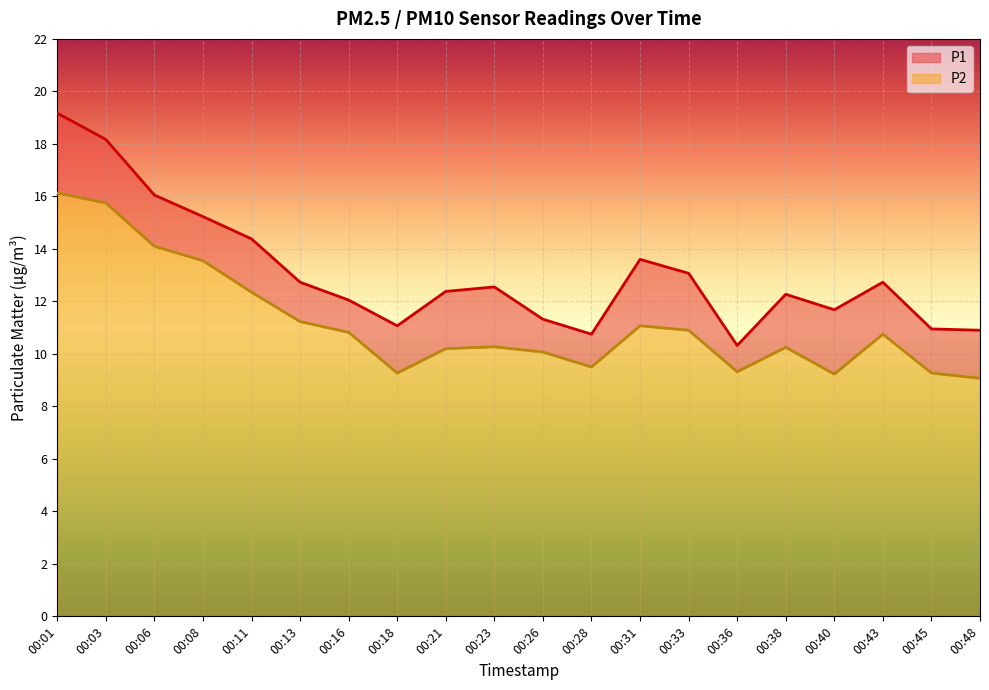

Rank the categories by P2 value from lowest to highest.

00:48, 00:40, 00:18, 00:45, 00:36, 00:28, 00:26, 00:21, 00:38, 00:23, 00:43, 00:16, 00:33, 00:31, 00:13, 00:11, 00:08, 00:06, 00:03, 00:01